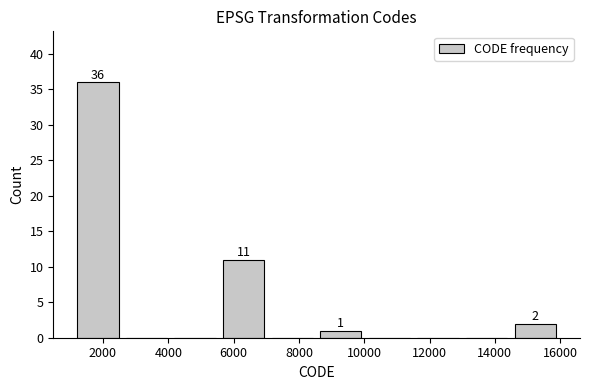

Which range on the x-axis has the tallest bar?

1200 to 2600